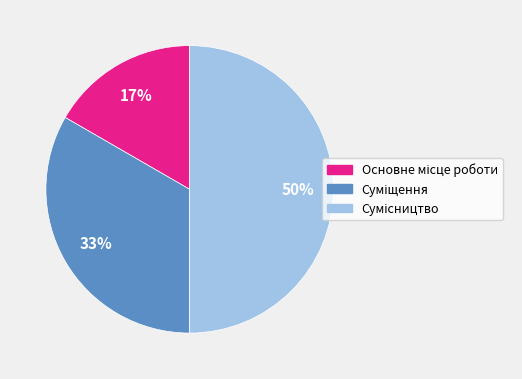

To the nearest percent, what is the average slice percentage?

33%